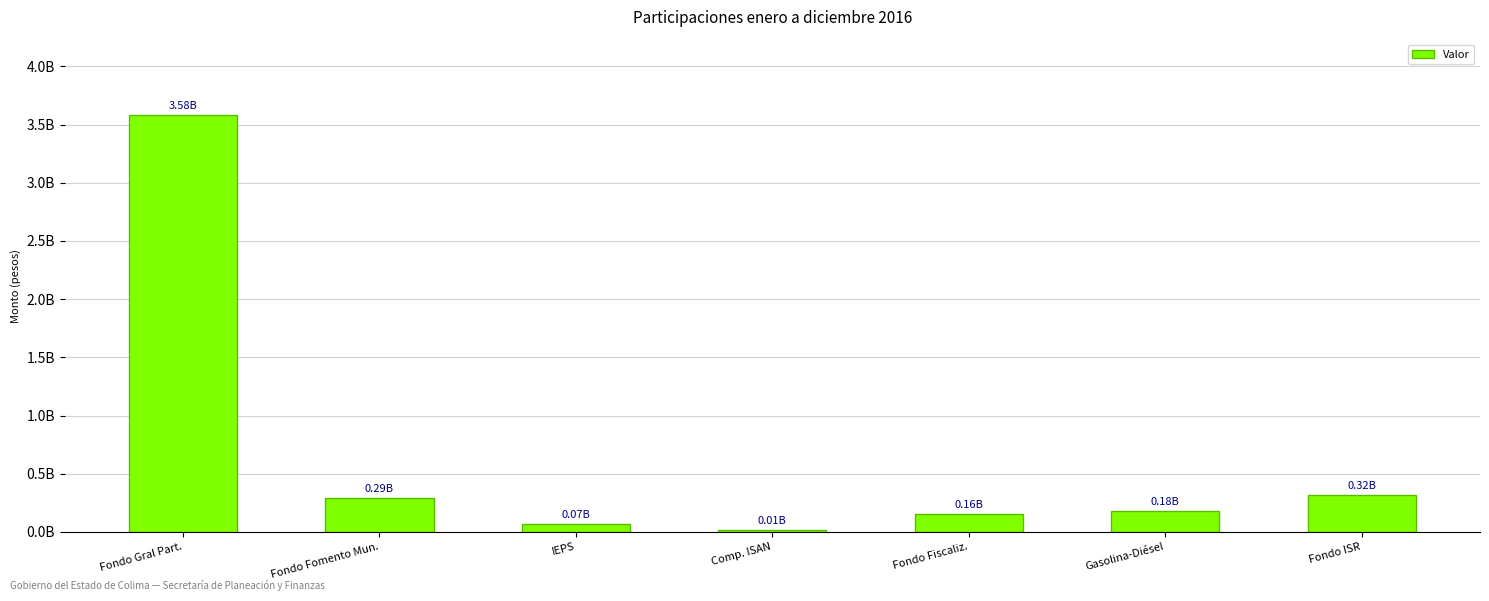

Rank the categories by value from highest to lowest.

Fondo Gral Part., Fondo ISR, Fondo Fomento Mun., Gasolina-Diésel, Fondo Fiscaliz., IEPS, Comp. ISAN